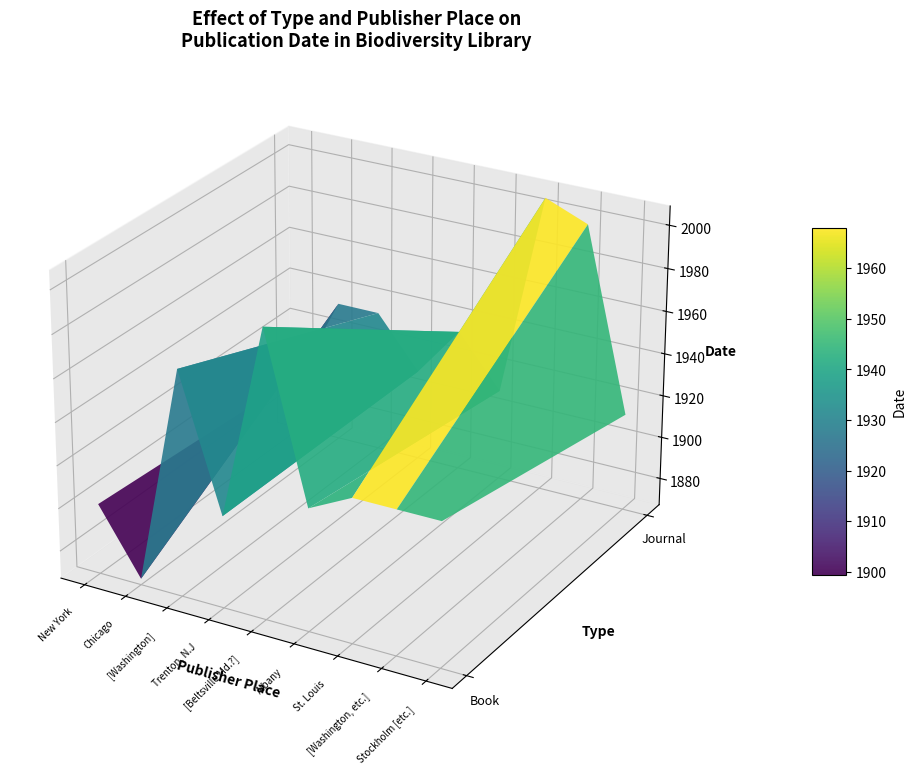

Count the number of data series in this chart.

2